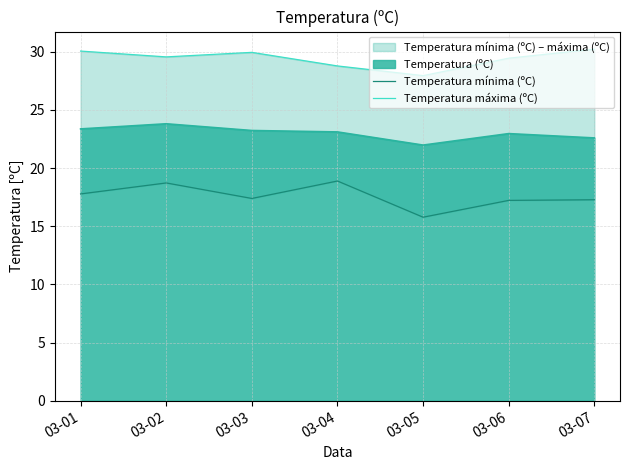

What is the average value of the Temperatura máxima (ºC) series?

29.4